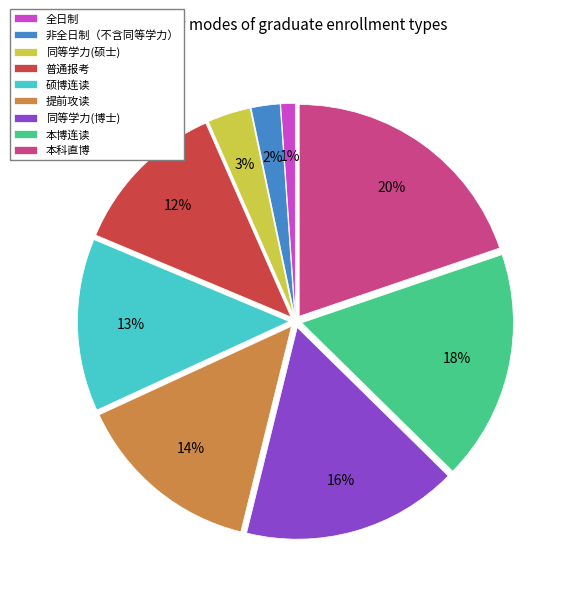

How many slices are in this pie chart?

9